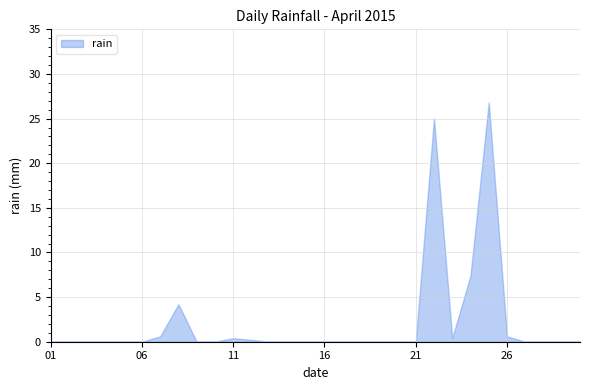

What is the difference between the maximum and minimum values?

26.8